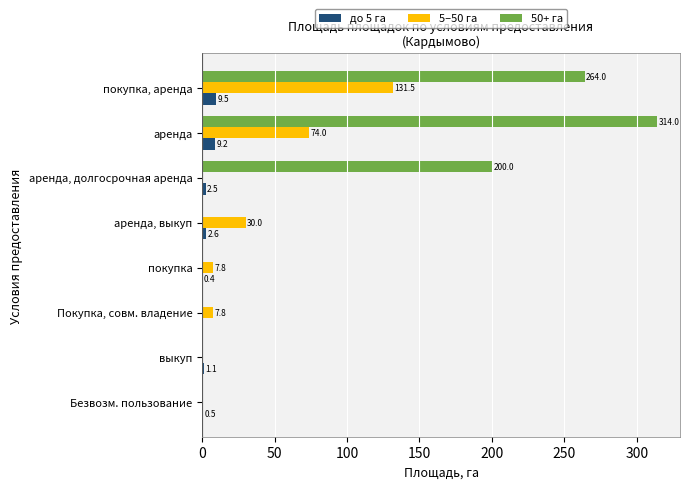

What value does the до 5 га series have at выкуп?

1.1